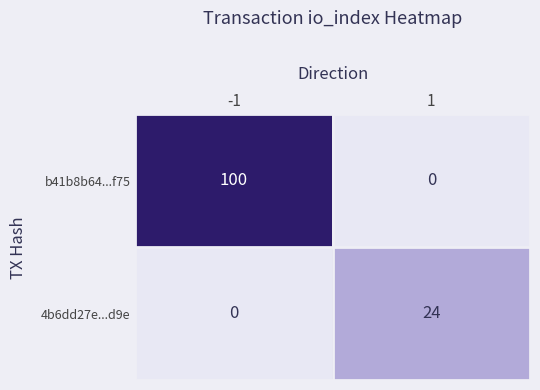

How many positive values does the b41b8b64...f75 series have?

1